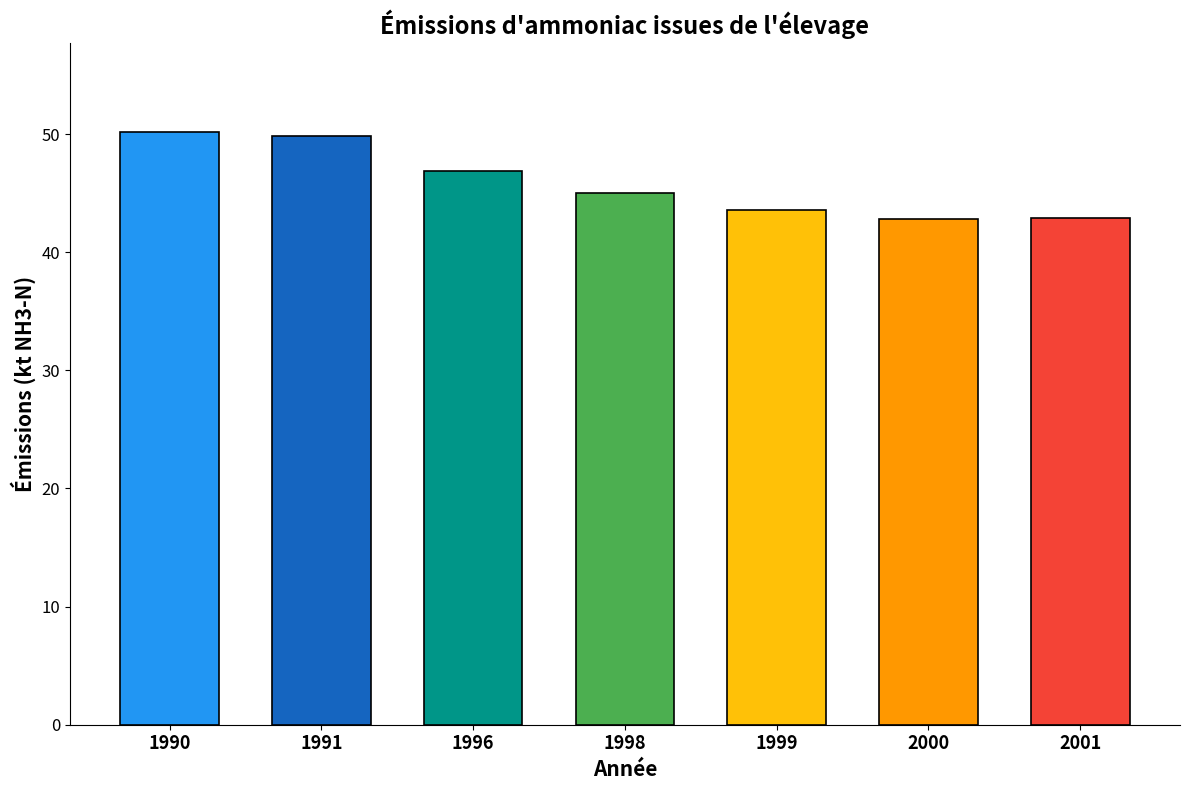

At which label does the data first exceed 45?

1990